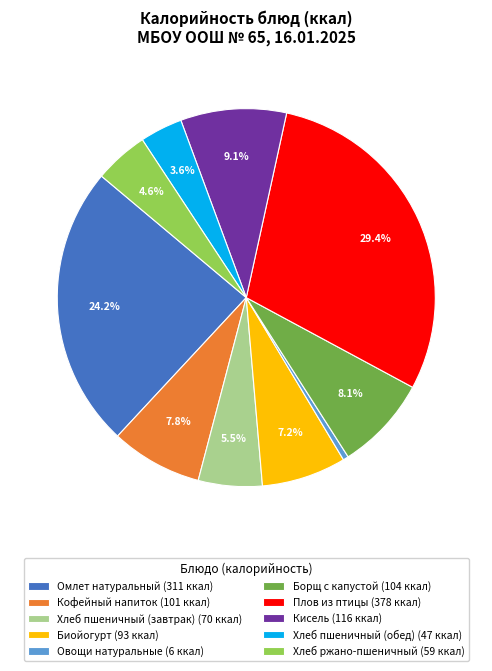

How many segments does this pie chart have?

10